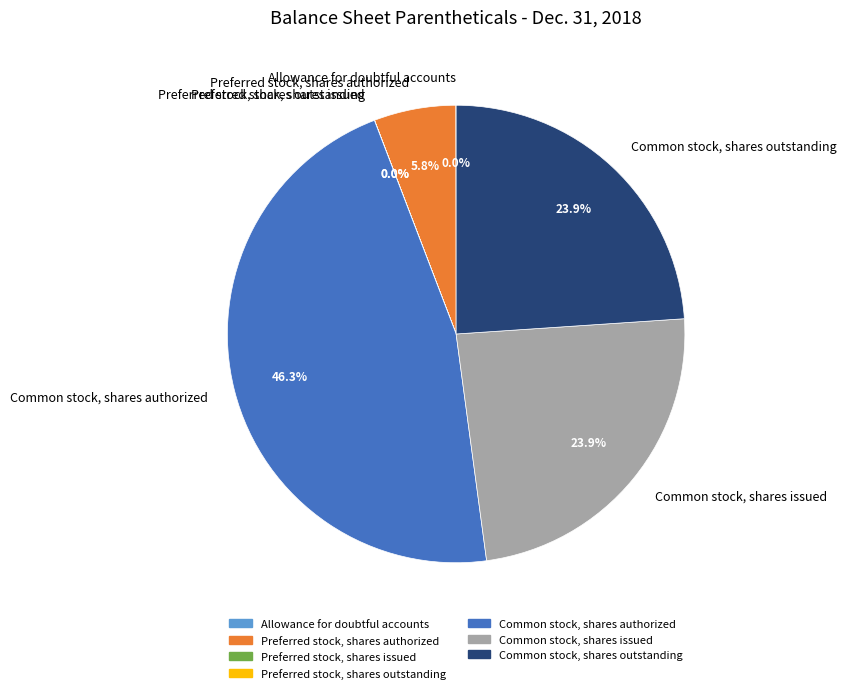

How much of the chart is everything except Common stock, shares issued?

76.1%